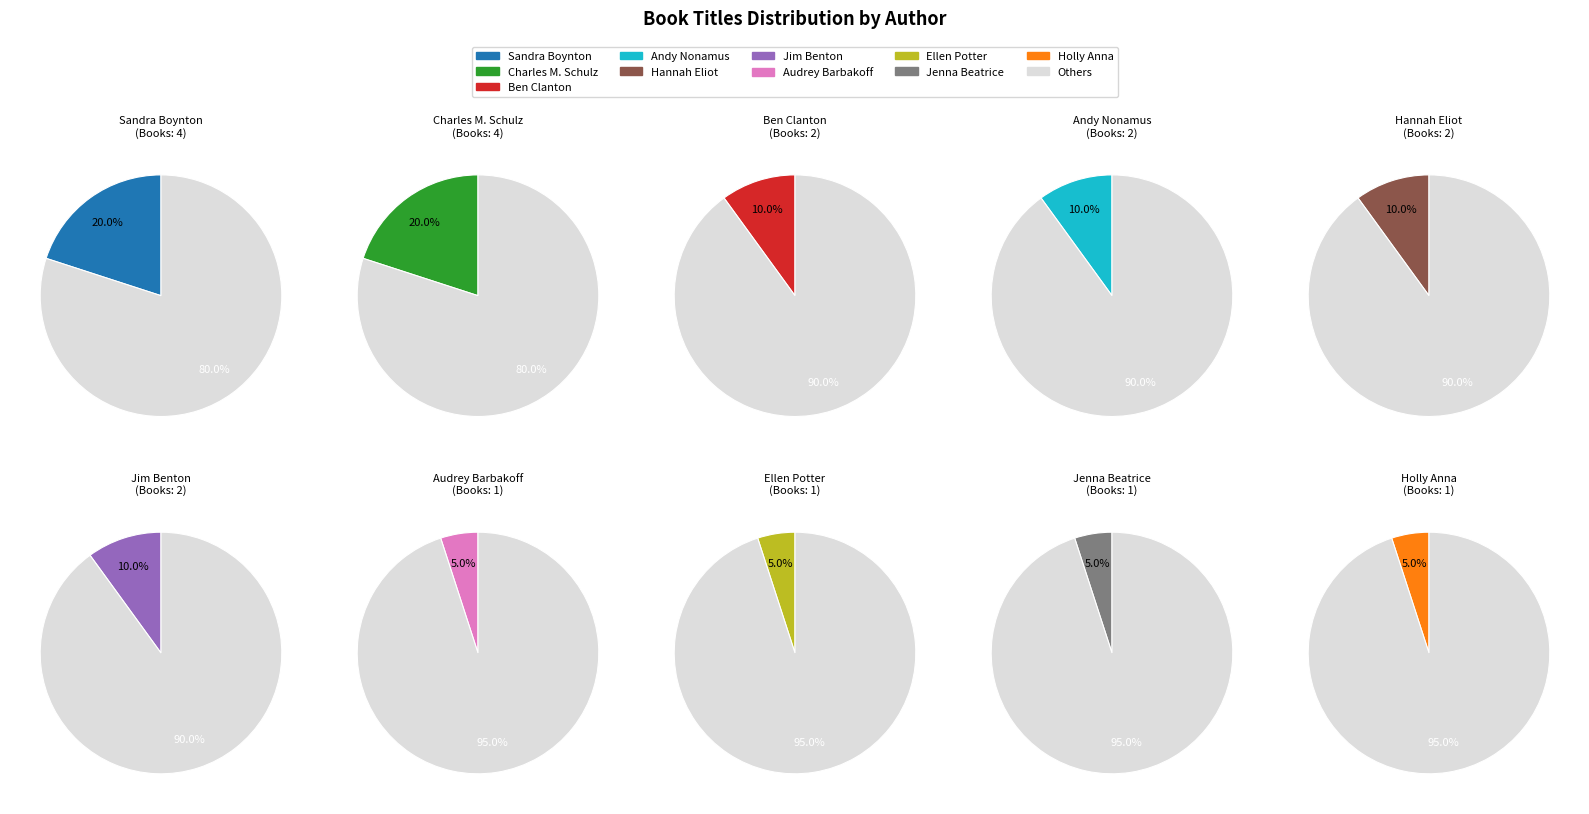

Is it true that Holly Anna (2105627195) is 5% of the pie?

True